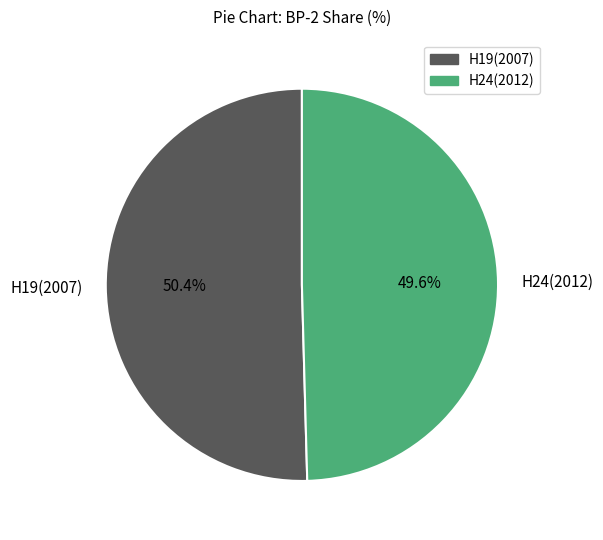

What percentage is NOT represented by H19(2007)?

49.6%